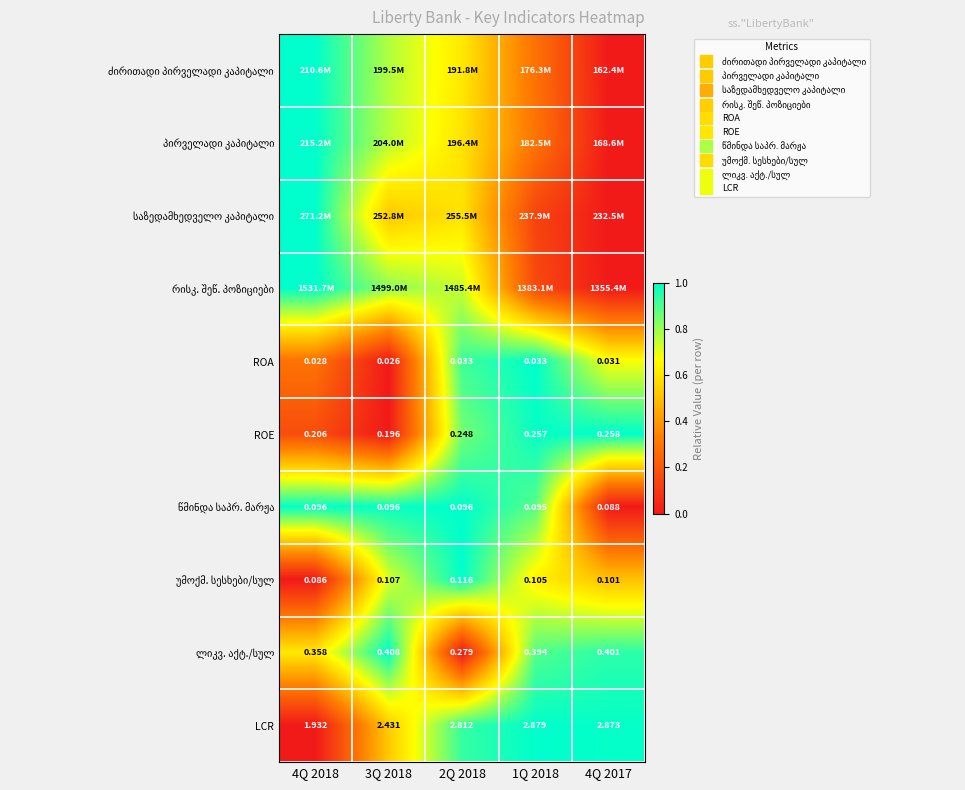

Is the value of ROA at 1Q 2018 greater than the value of პირველადი კაპიტალი at 2Q 2018?

Yes